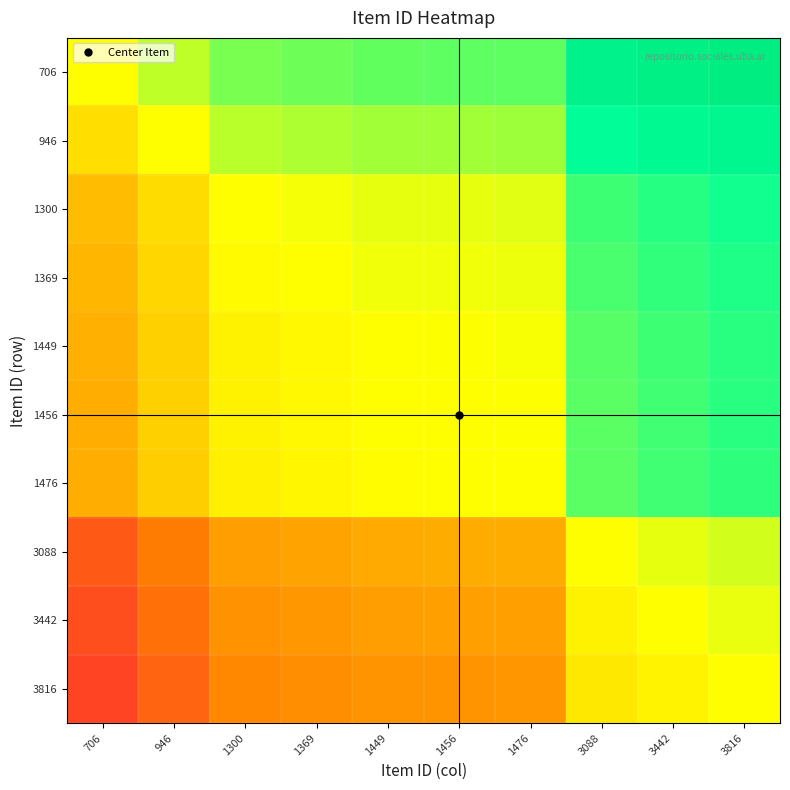

Which series has the largest total across all categories?

706